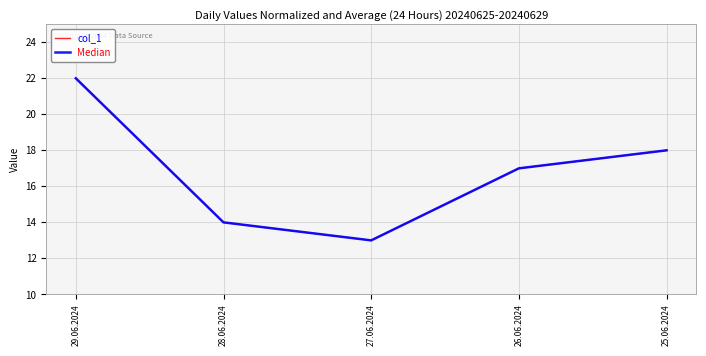

Is this an area chart (filled region under the line)?

No